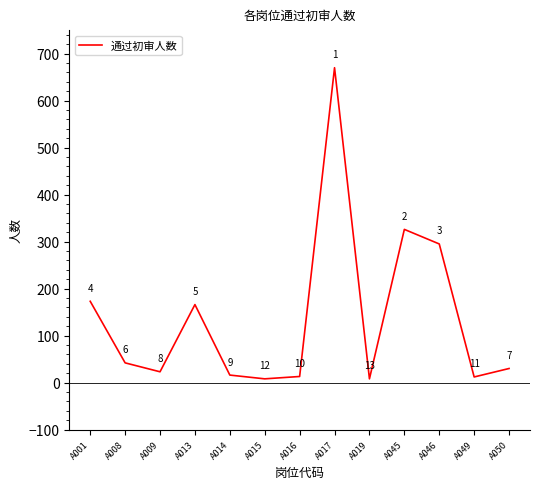

Reading left to right, list all the values displayed in this chart.

A001=173	A008=42	A009=23	A013=166	A014=16	A015=8	A016=13	A017=670	A019=8	A045=326	A046=295	A049=12	A050=30